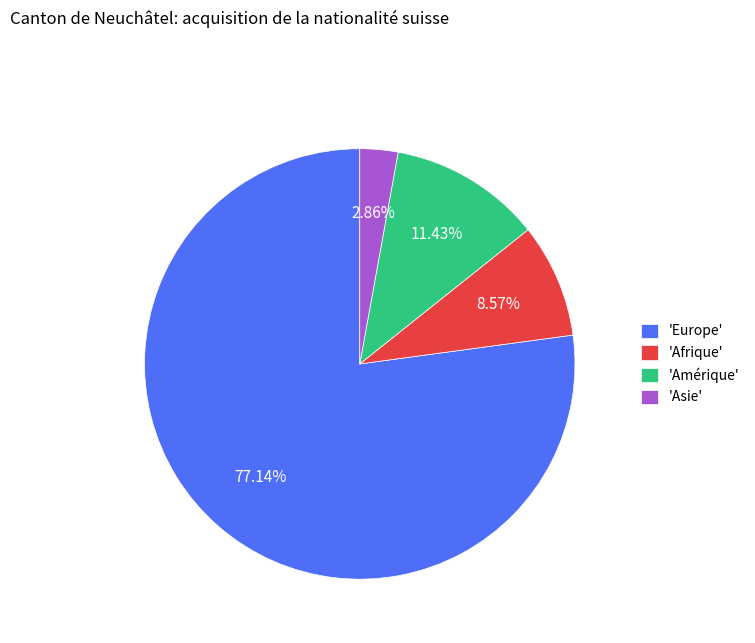

Which slice is the smallest?

'Asie'